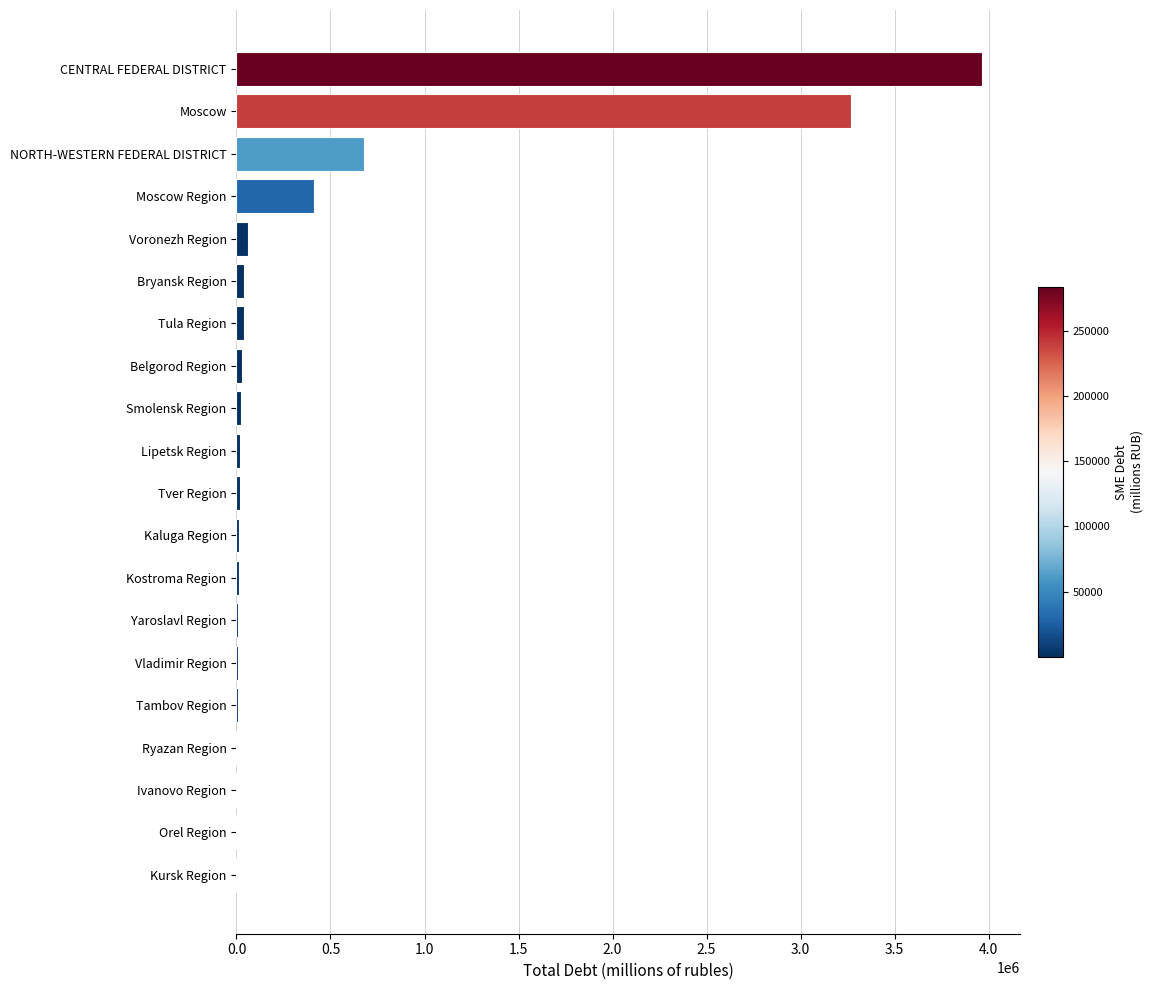

Is it true that the value at Moscow Region is 158777?

False